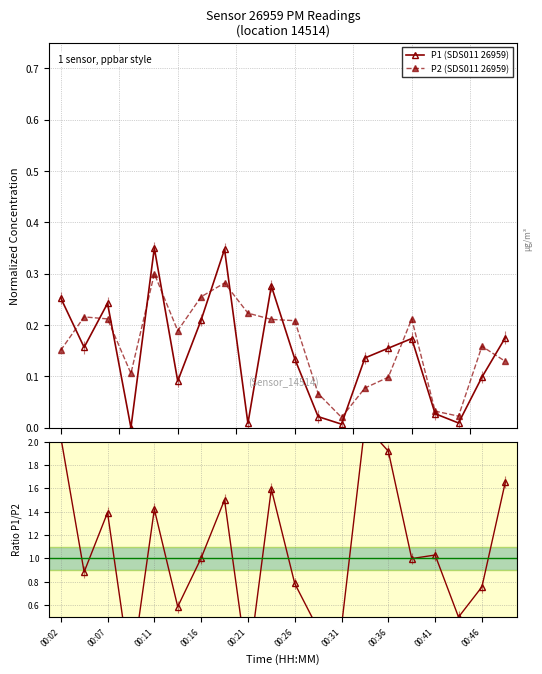

True or false: Ratio P1/P2 and P1 (SDS011 26959) cross at least once.

False